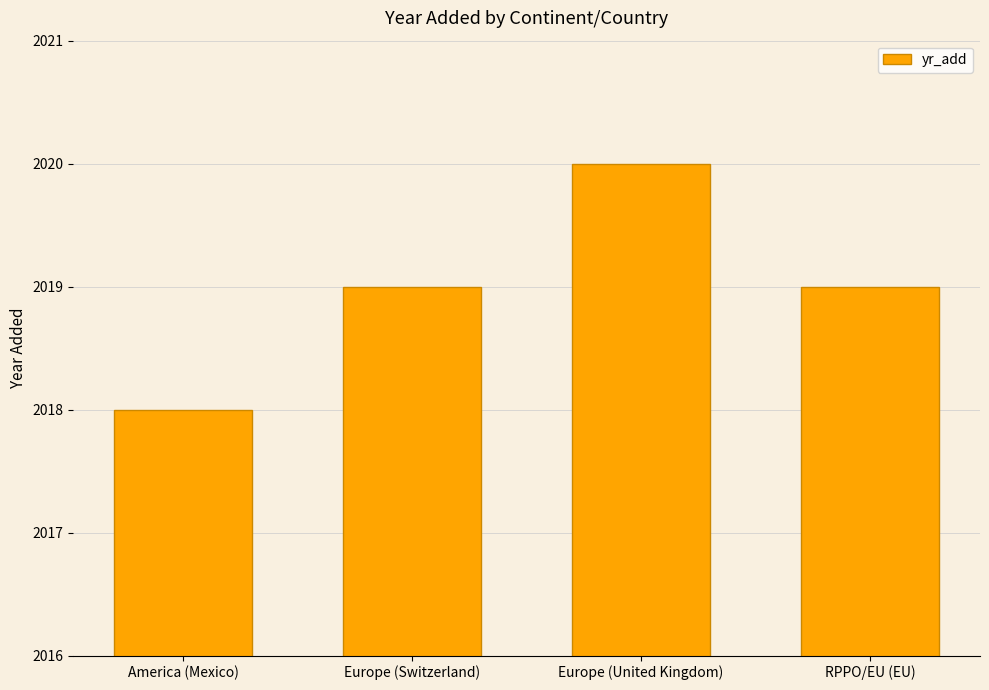

What is the change in value from America (Mexico) to RPPO/EU (EU)?

+1